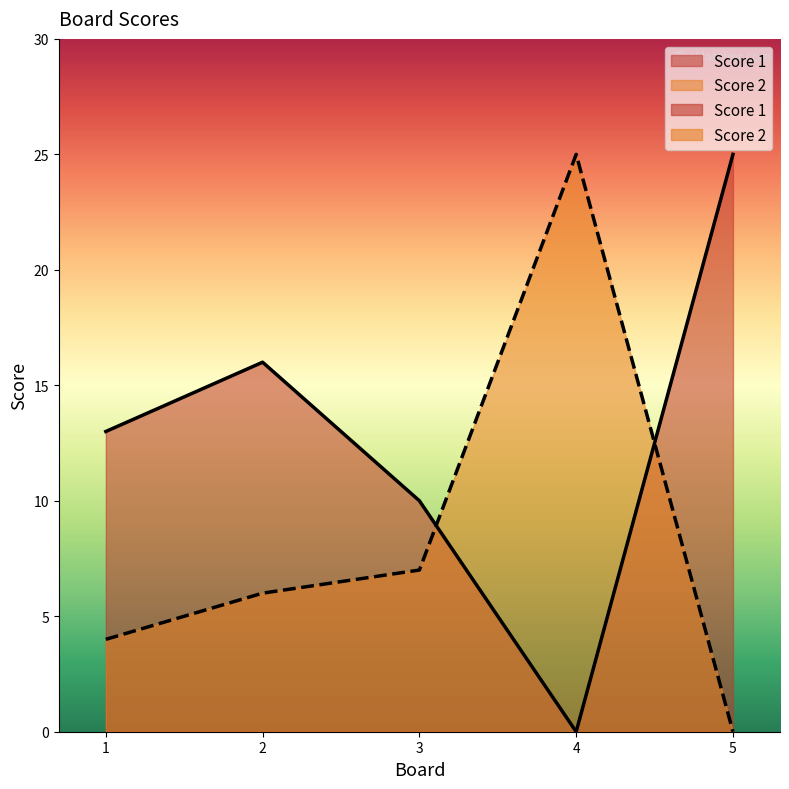

At which category does the chart reach its minimum across all series?

4